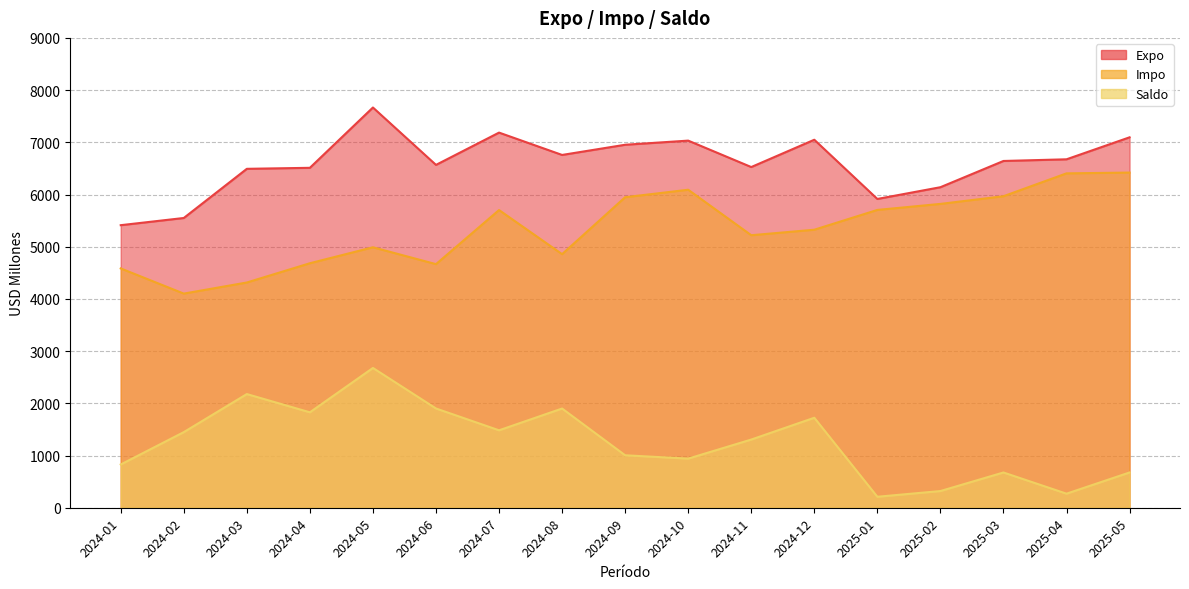

At which category does the chart reach its minimum across all series?

2025-01